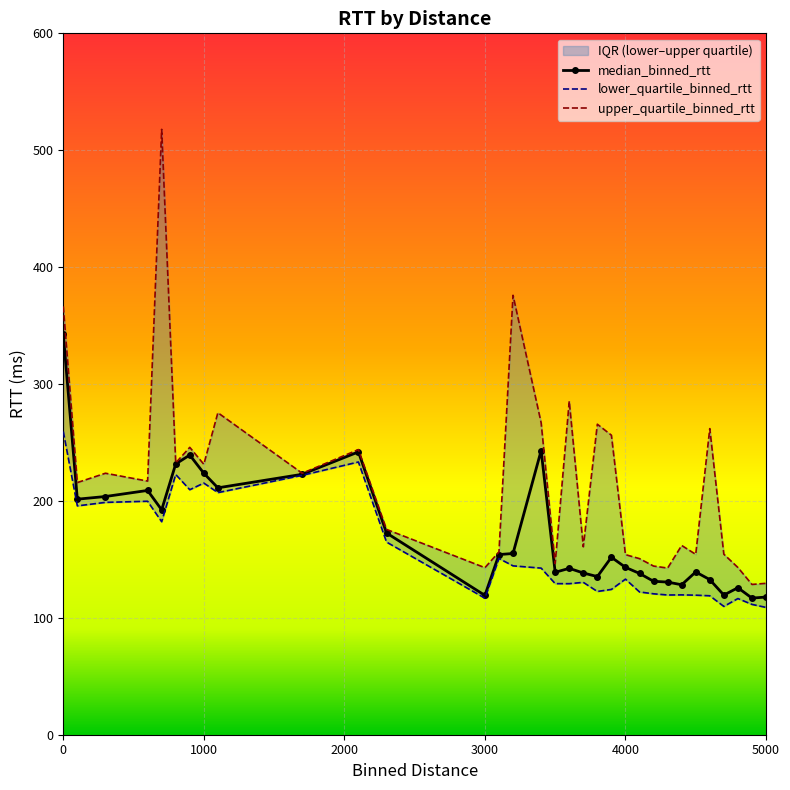

True or false: lower_quartile_binned_rtt and upper_quartile_binned_rtt intersect in this chart.

False